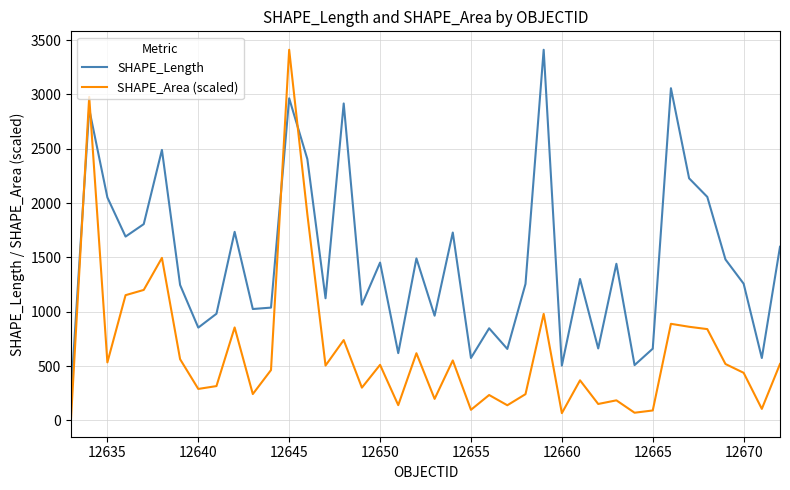

Which series has the largest total across all categories?

SHAPE_Length